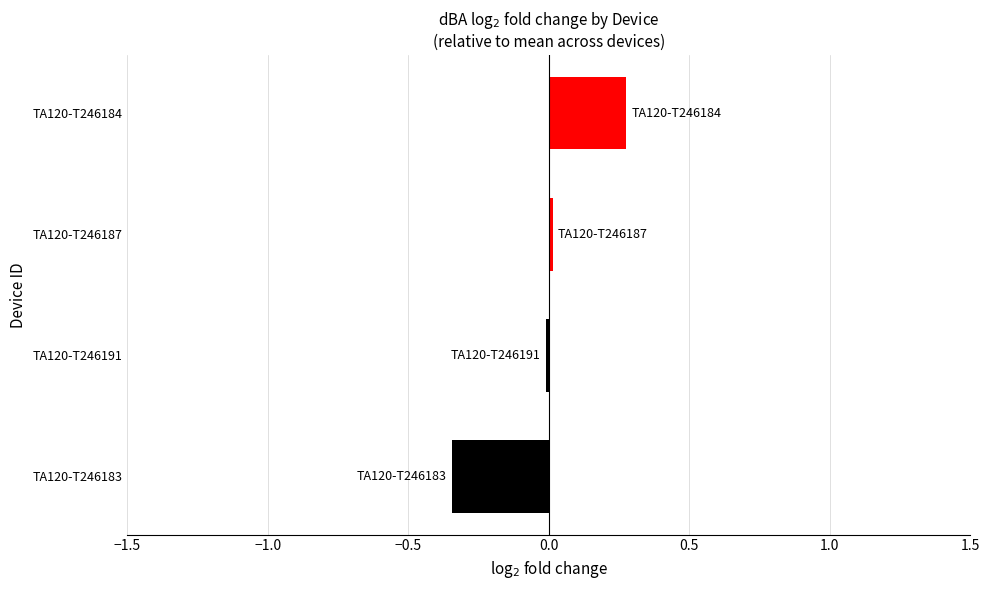

What is the difference between the maximum and minimum values?

0.6